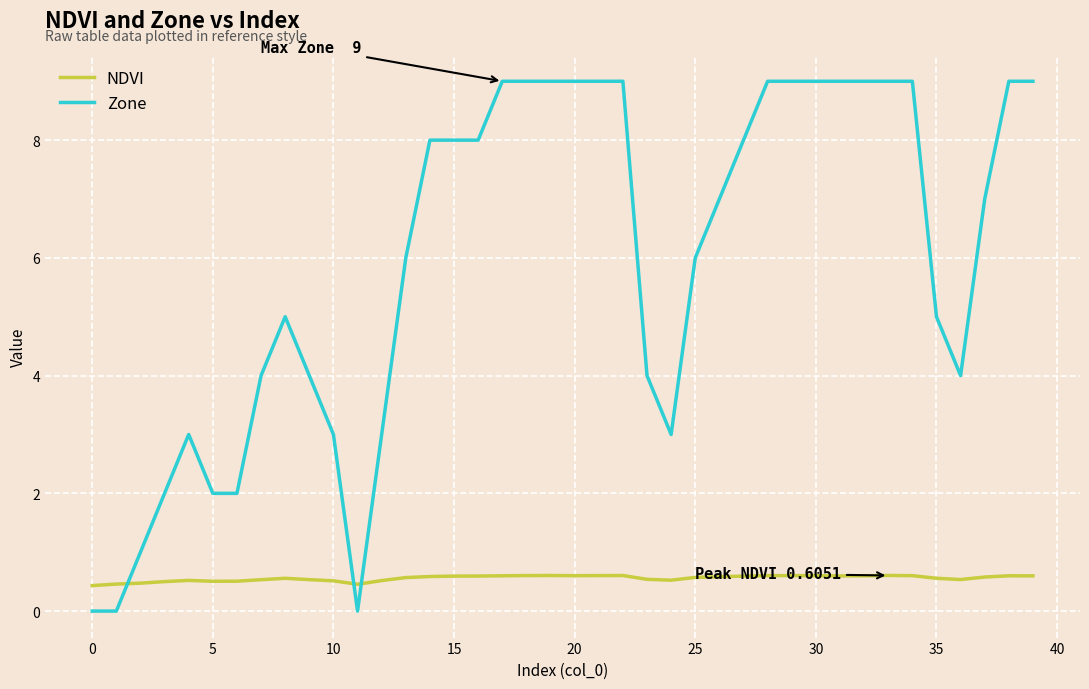

After their last crossing, which series has the higher values: Zone or NDVI?

Zone